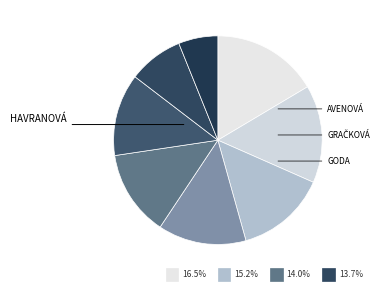

Is there any slice that represents more than half of the pie?

No